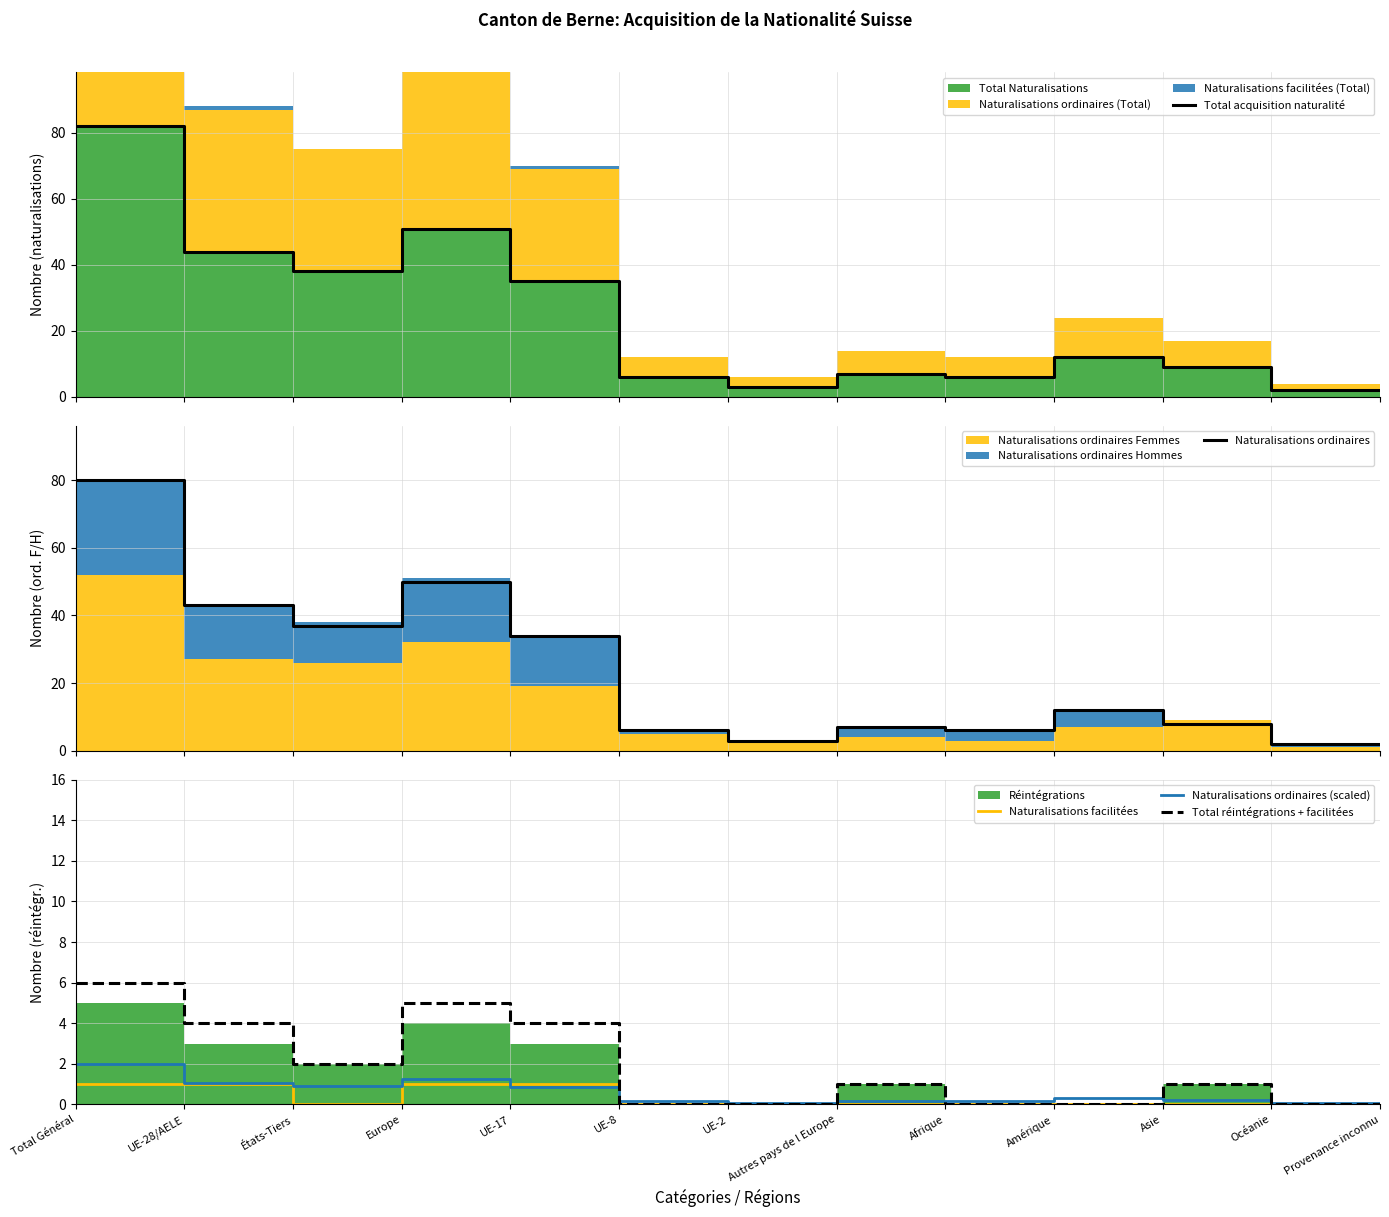

Where is the first local minimum for Total réintégrations + facilitées?

États-Tiers